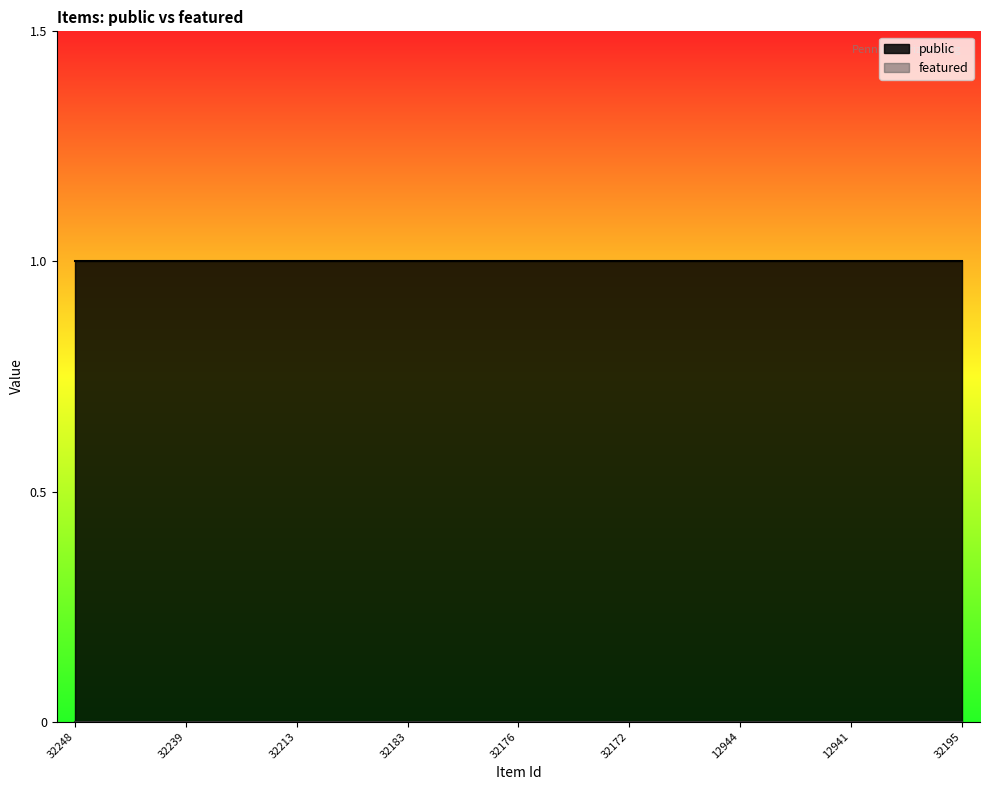

Reading left to right, what are all the values shown in this chart?

public: 1	1	1	1	1	1	1	1	1	1	1	1	1	1	1	1	1	1	1	1	1	1	1	1	1
featured: 0	0	0	0	0	0	0	0	0	0	0	0	0	0	0	0	0	0	0	0	0	0	0	0	0